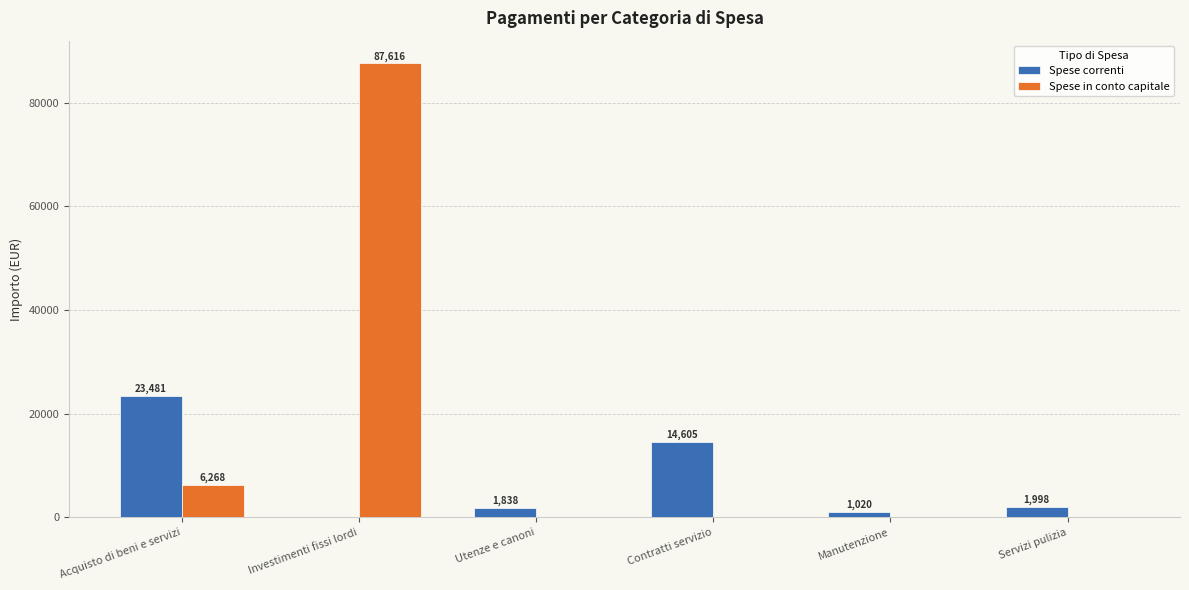

Where does the Spese correnti series first go above 1998?

Acquisto di beni e servizi